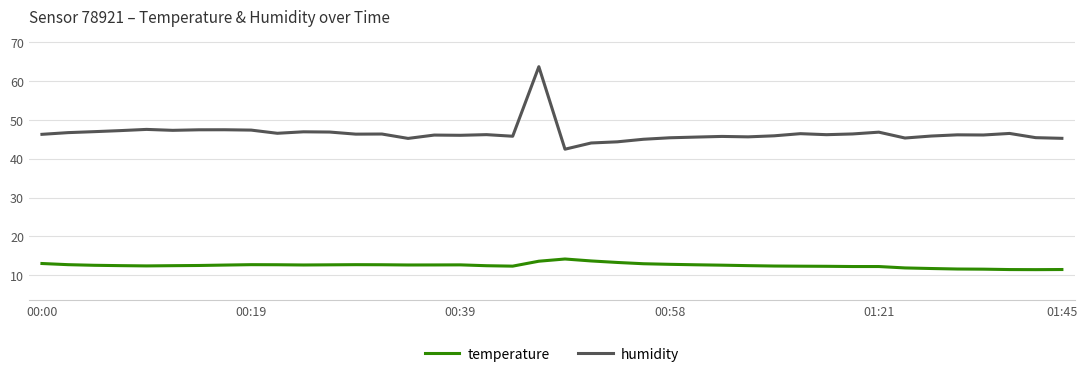

Does the chart display data point markers on the line(s)?

No